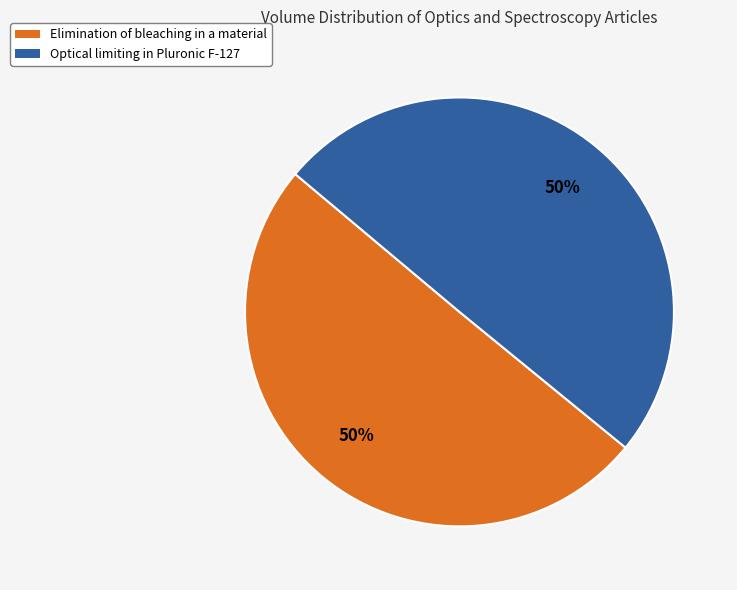

Combined, do Elimination of bleaching in a material and Optical limiting in Pluronic F-127 account for over 50%?

Yes